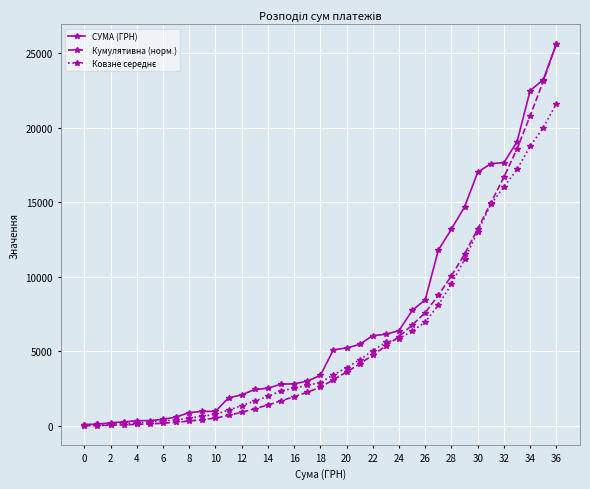

At how many categories does at least one series exceed 9808?

10